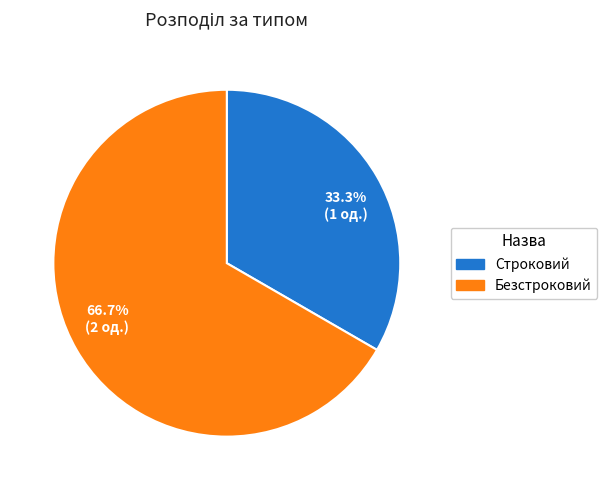

Rank the categories by value from lowest to highest.

33.3% (1 од.), 66.7% (2 од.)